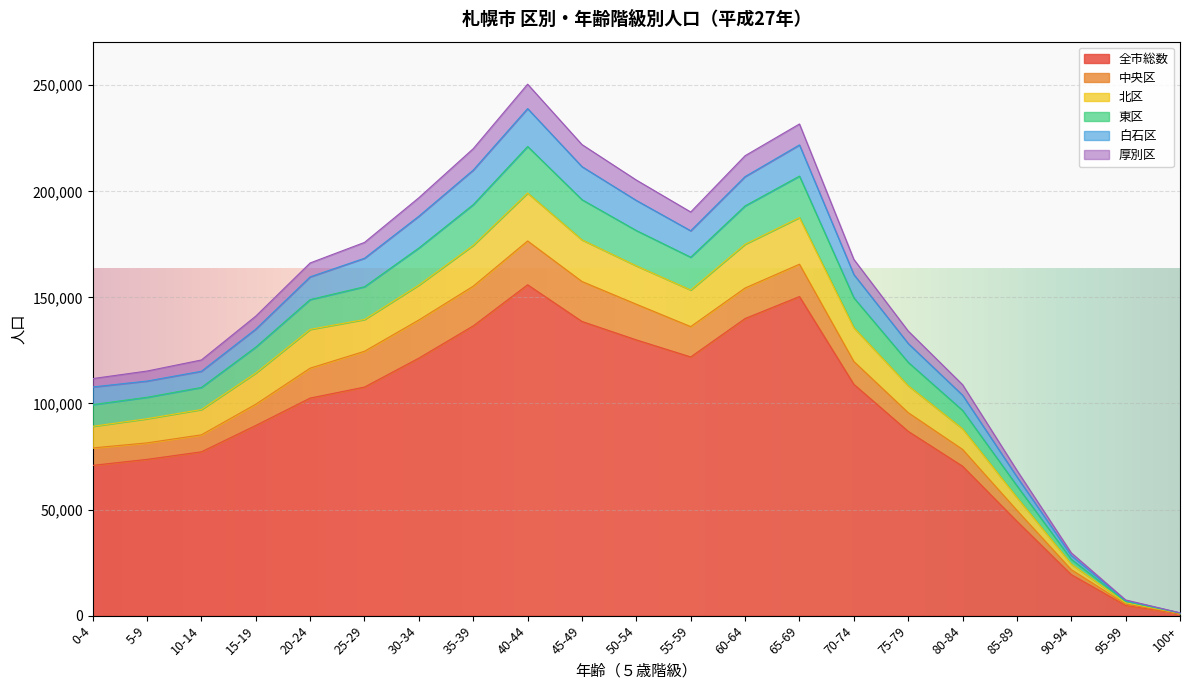

What are all the series names shown in the legend?

全市総数, 中央区, 北区, 東区, 白石区, 厚別区